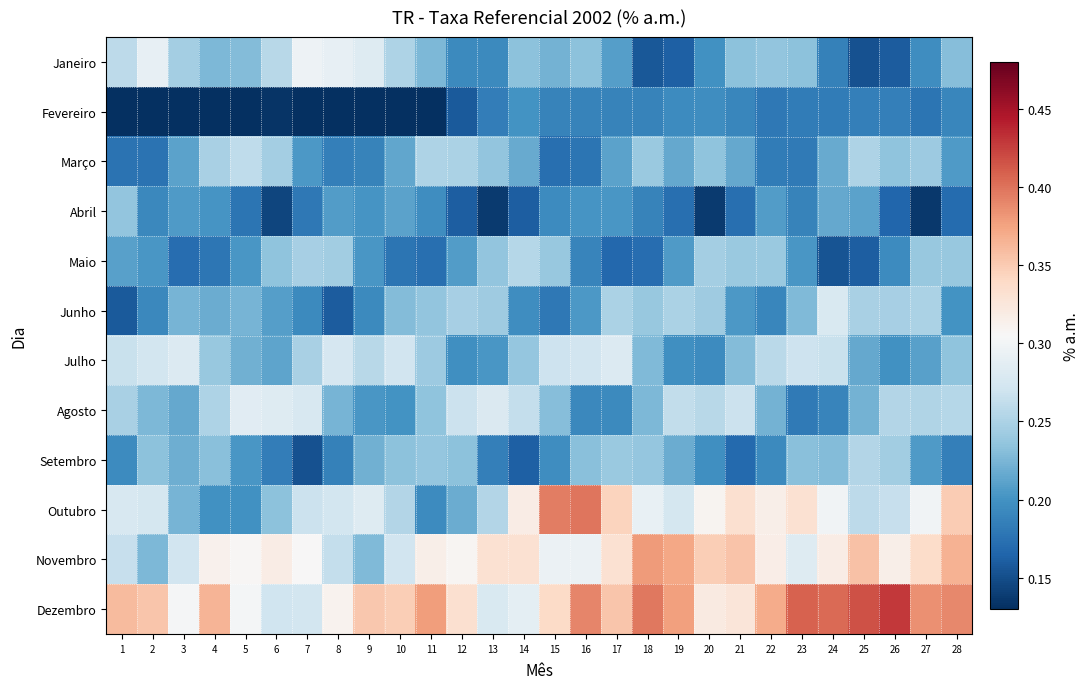

What is the spread (max minus min) of values at 12?

0.2